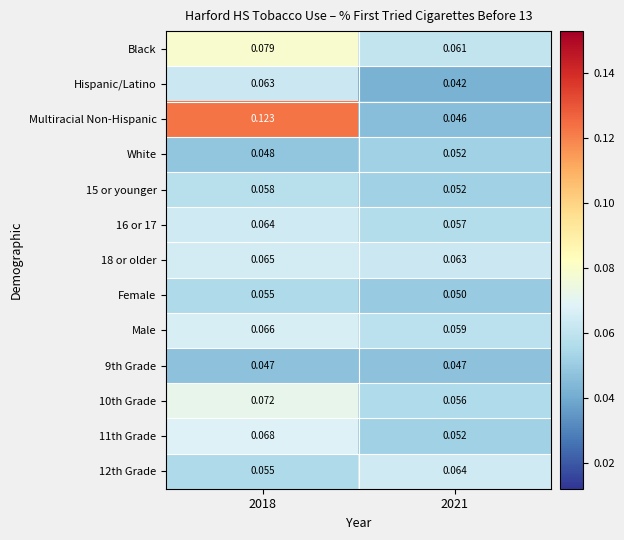

Which series has the widest spread of values?

Multiracial Non-Hispanic